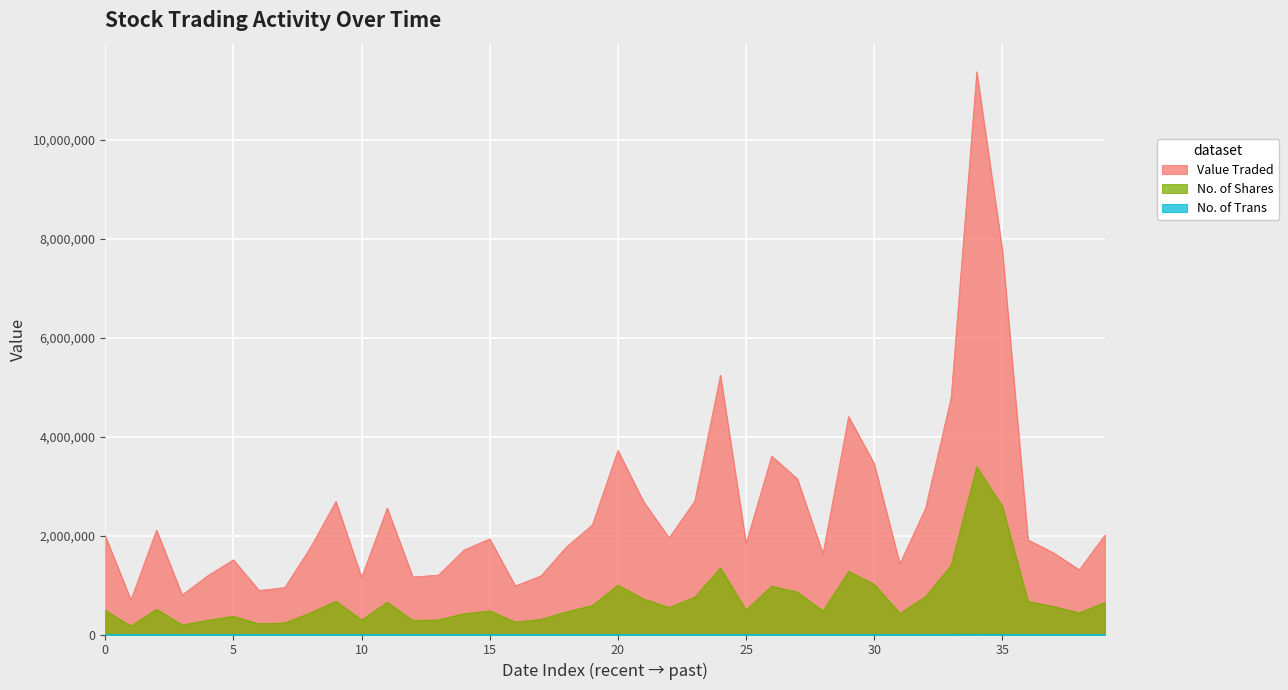

Which series has the widest spread of values?

Value Traded